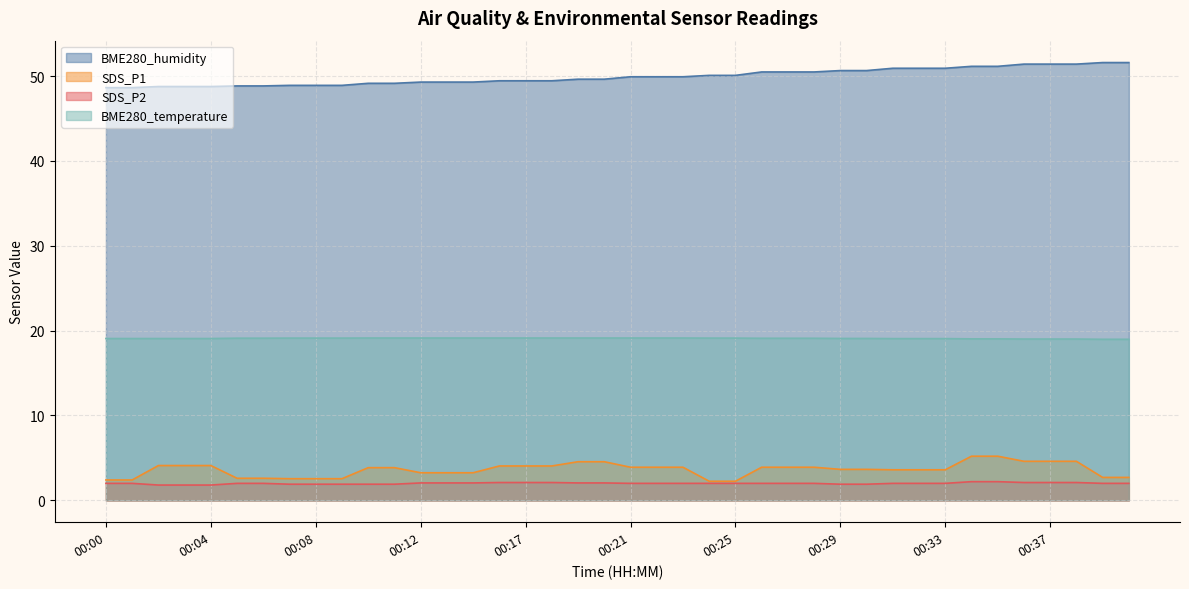

True or false: BME280_humidity and SDS_P2 cross at least once.

False